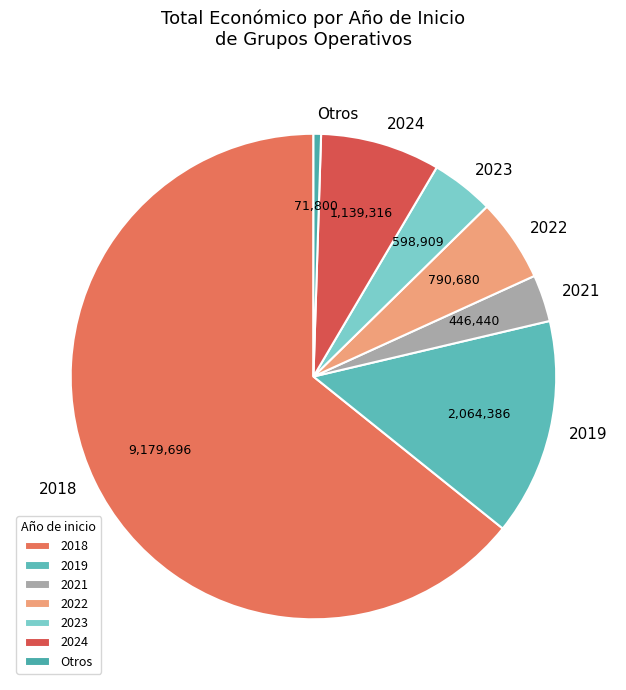

Which has a higher value, Otros or 2019?

2019